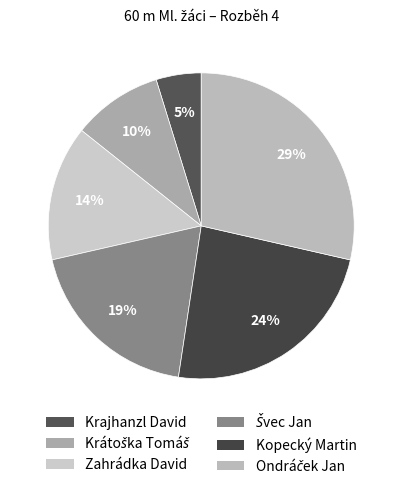

What portion of the pie excludes Zahrádka David?

85.7%